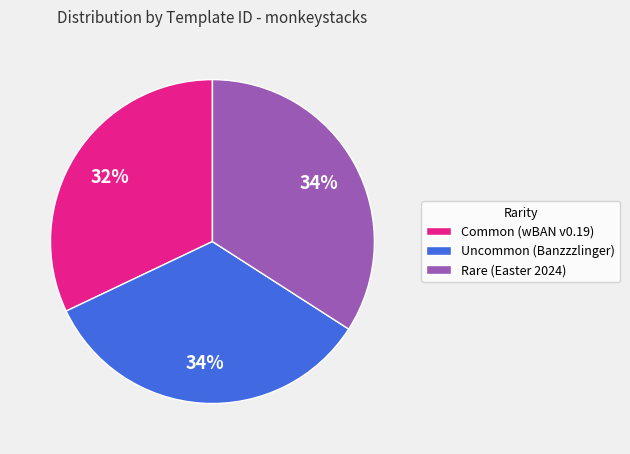

Approximately how many times larger is the value at Uncommon (Banzzzlinger) compared to Rare (Easter 2024)?

1.0